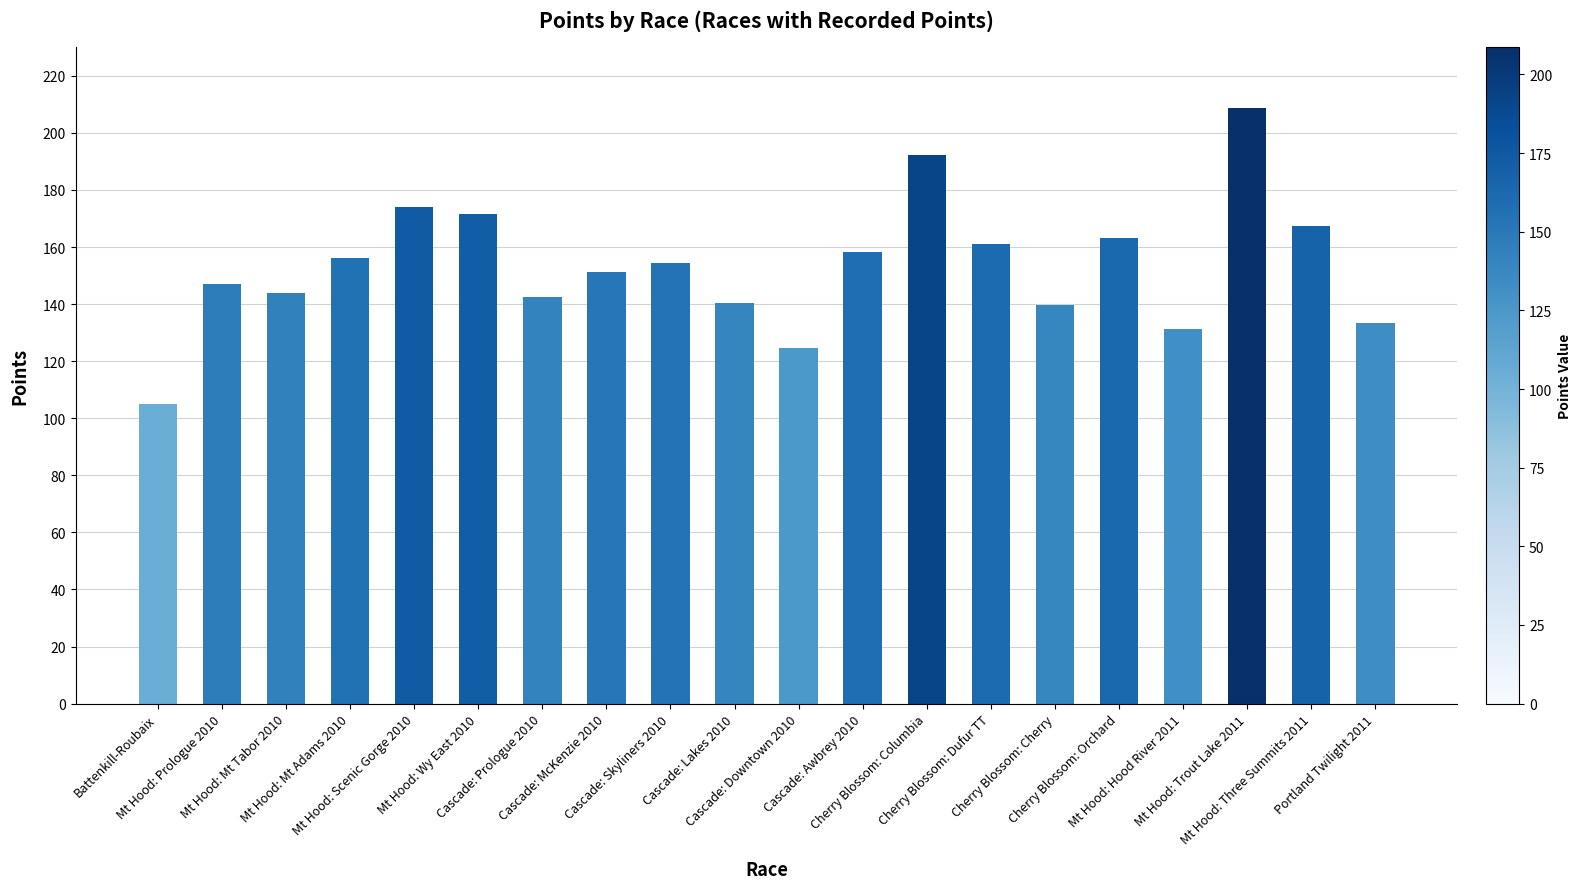

Count the number of data series in this chart.

1